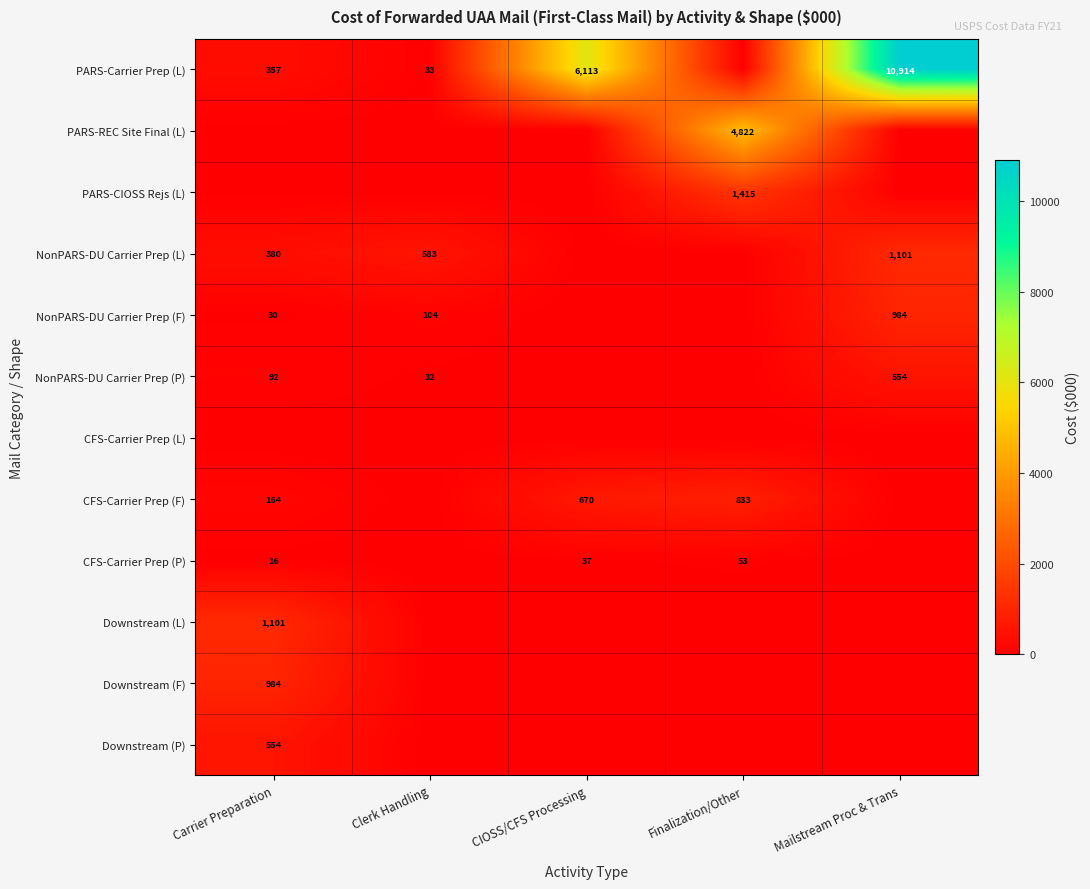

What is the greatest value displayed?

10914.2